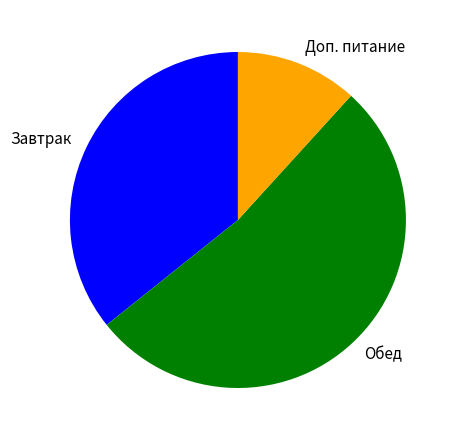

True or false: Доп. питание accounts for 27% of the total.

False